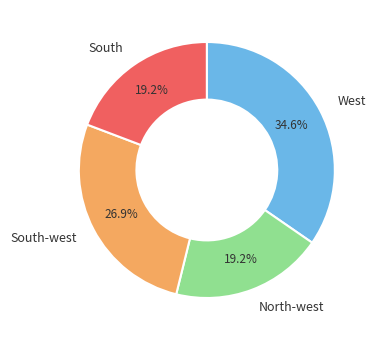

To the nearest percent, what is the average slice percentage?

25%